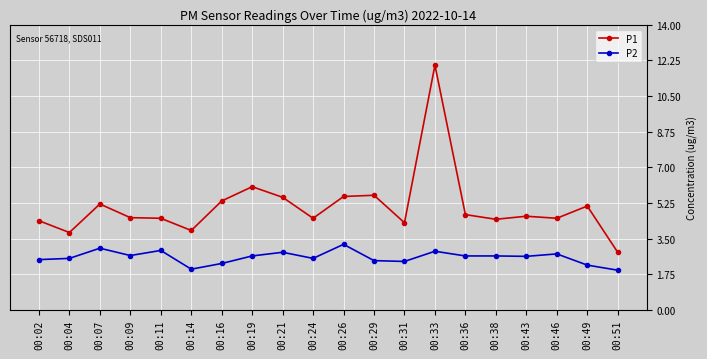

What is the maximum value for P1?

12.0